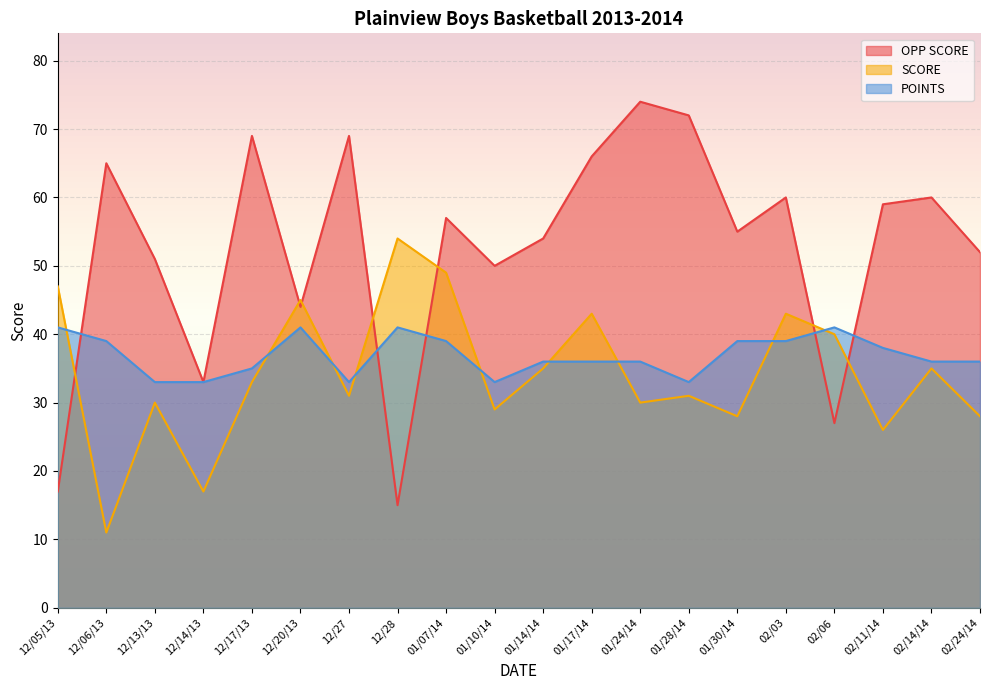

What value does the POINTS series have at 12/13/13?

33